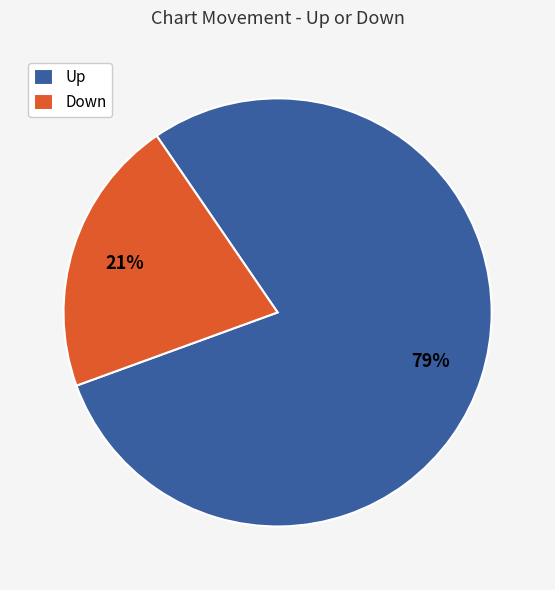

Approximately how many times larger is the value at Up compared to Down?

3.8